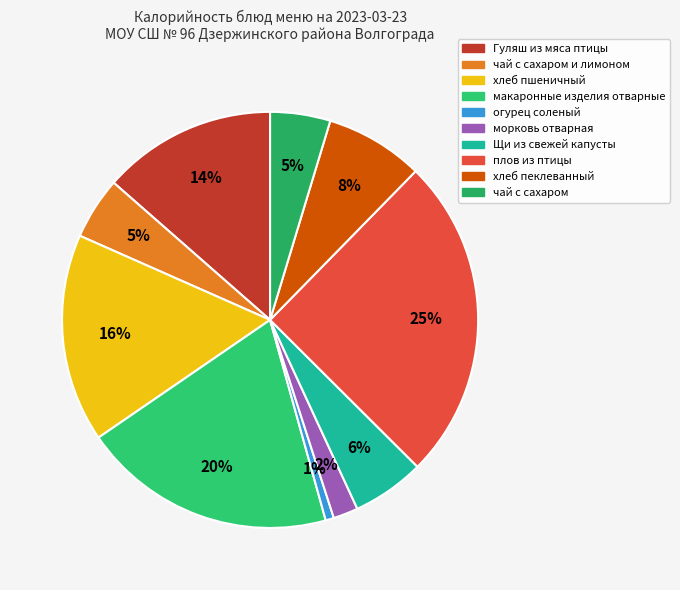

Count the number of slices in the pie.

10